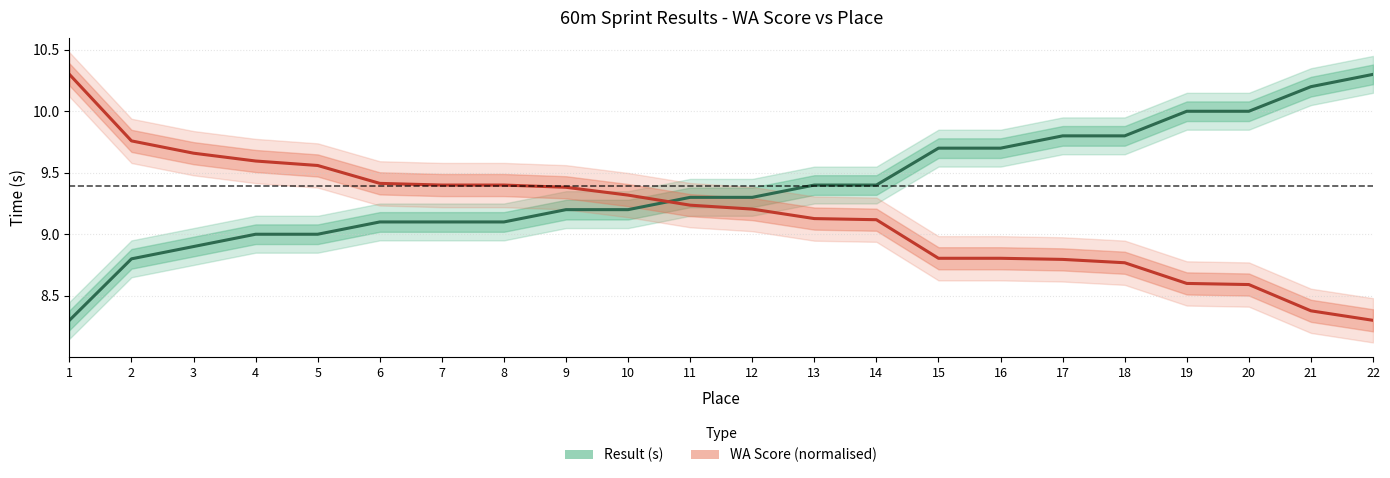

Reading left to right, transcribe all the data shown in this chart.

Result (s): 8.3	8.8	8.9	9.0	9.0	9.1	9.1	9.1	9.2	9.2	9.3	9.3	9.4	9.4	9.7	9.7	9.8	9.8	10.0	10.0	10.2	10.3
WA Score (normalised): 10.3	9.8	9.7	9.6	9.6	9.4	9.4	9.4	9.4	9.3	9.2	9.2	9.1	9.1	8.8	8.8	8.8	8.8	8.6	8.6	8.4	8.3